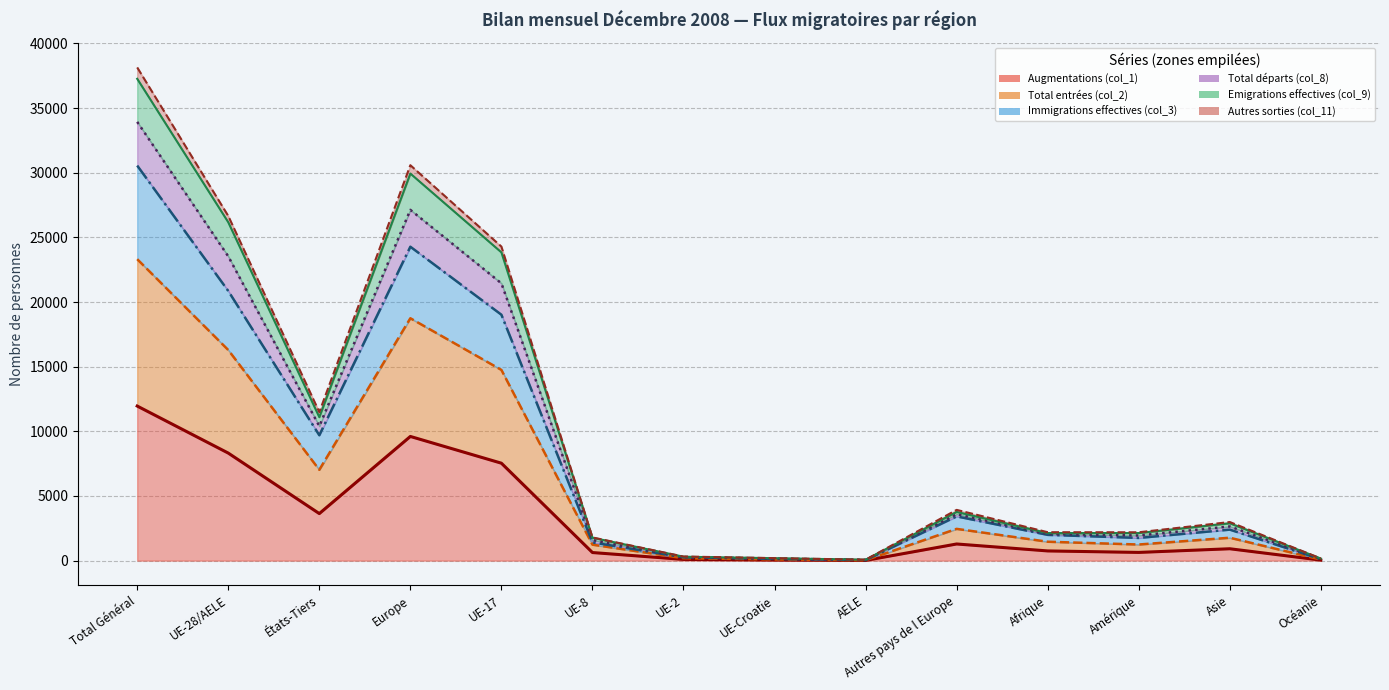

How many interior local peaks does the Line: Autres sorties (col_11) series have?

3